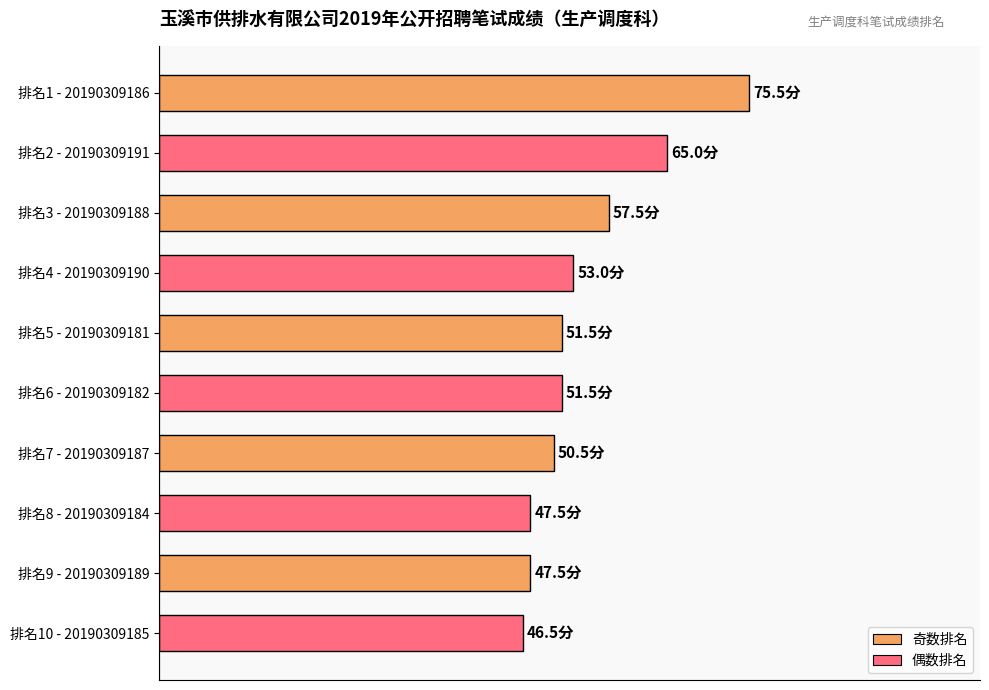

Count the number of data series in this chart.

1